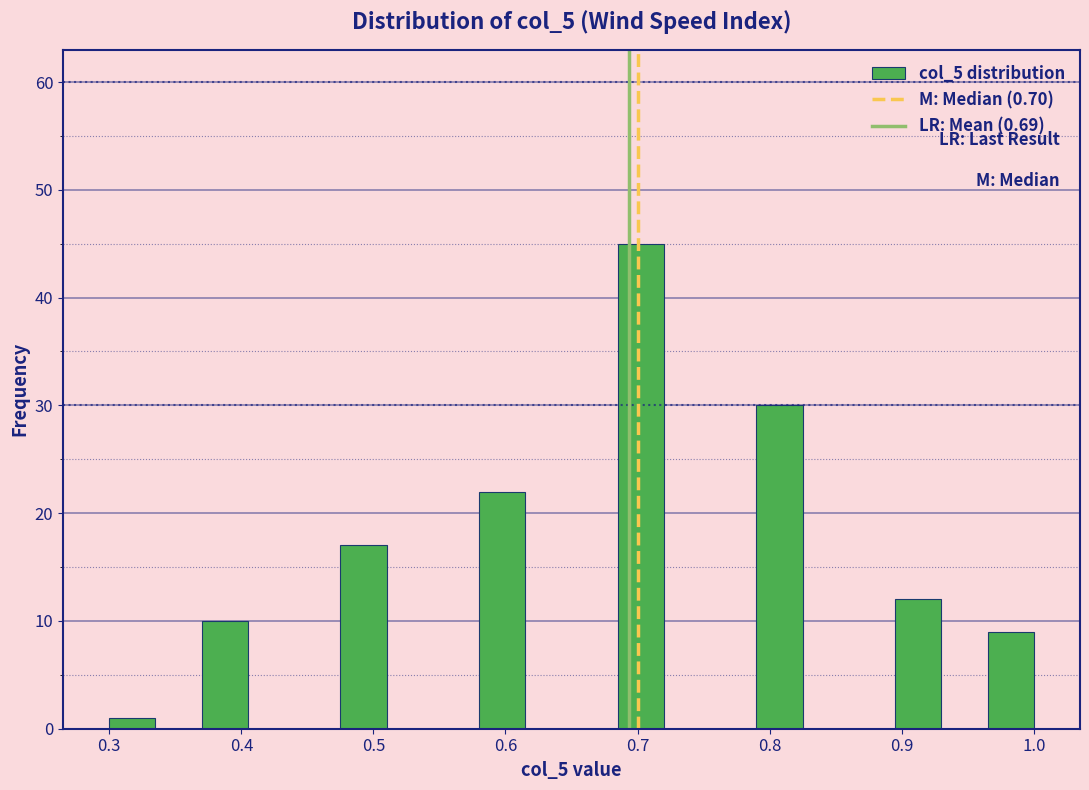

Read against the x-axis, roughly where is the centre of the tallest bar?

0.70